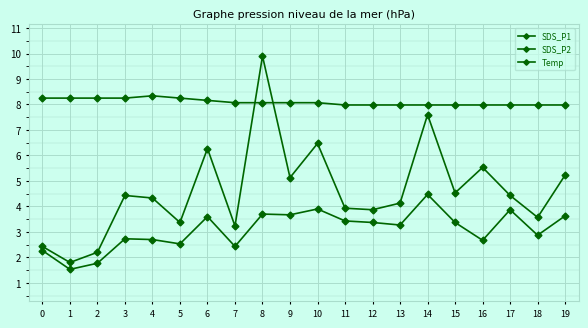

What is the value of the SDS_P1 point at the 9th from the left?

9.9